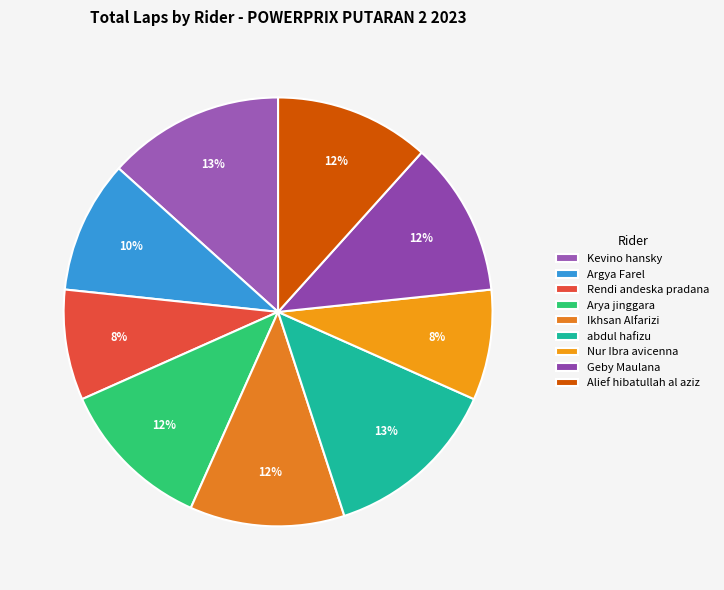

To the nearest percent, what percentage of the pie is Rendi andeska pradana?

8%